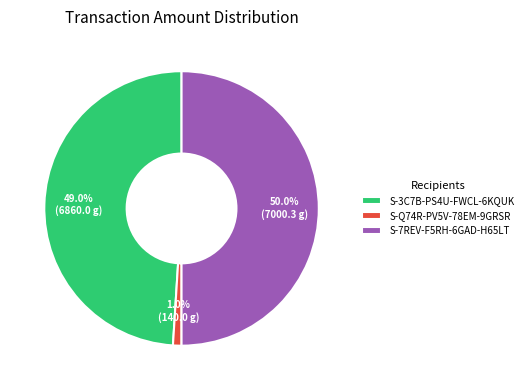

What portion of the pie excludes S-Q74R-PV5V-78EM-9GRSR?

99.0%